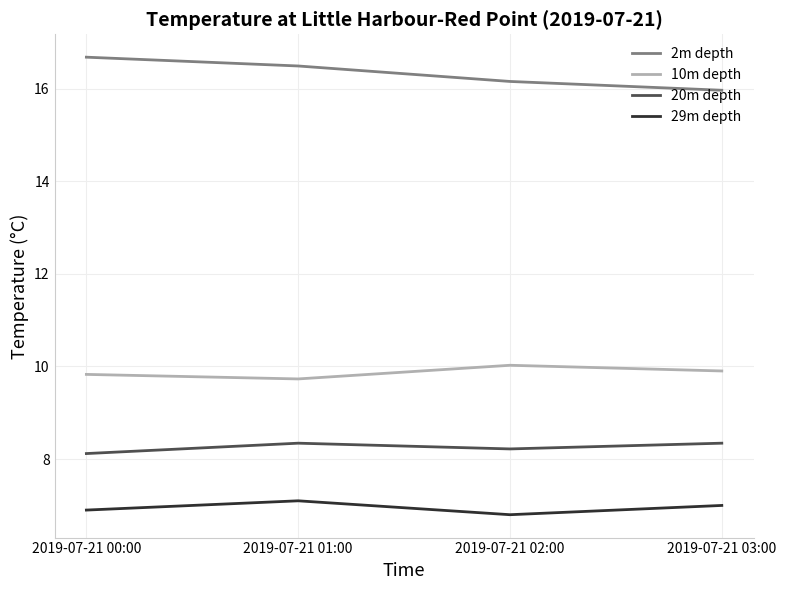

What are all the series names shown in the legend?

2m depth, 10m depth, 20m depth, 29m depth